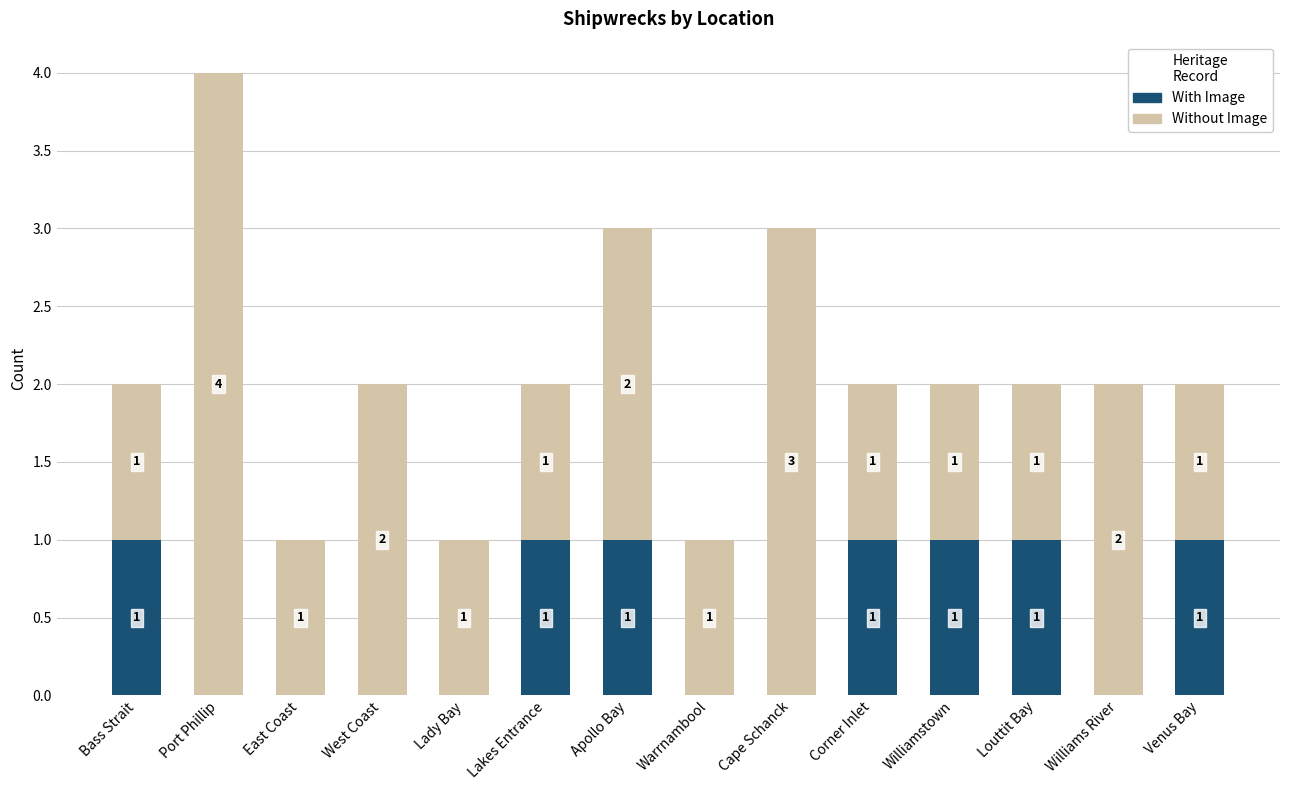

At which category is the sum across all series the highest?

Port Phillip